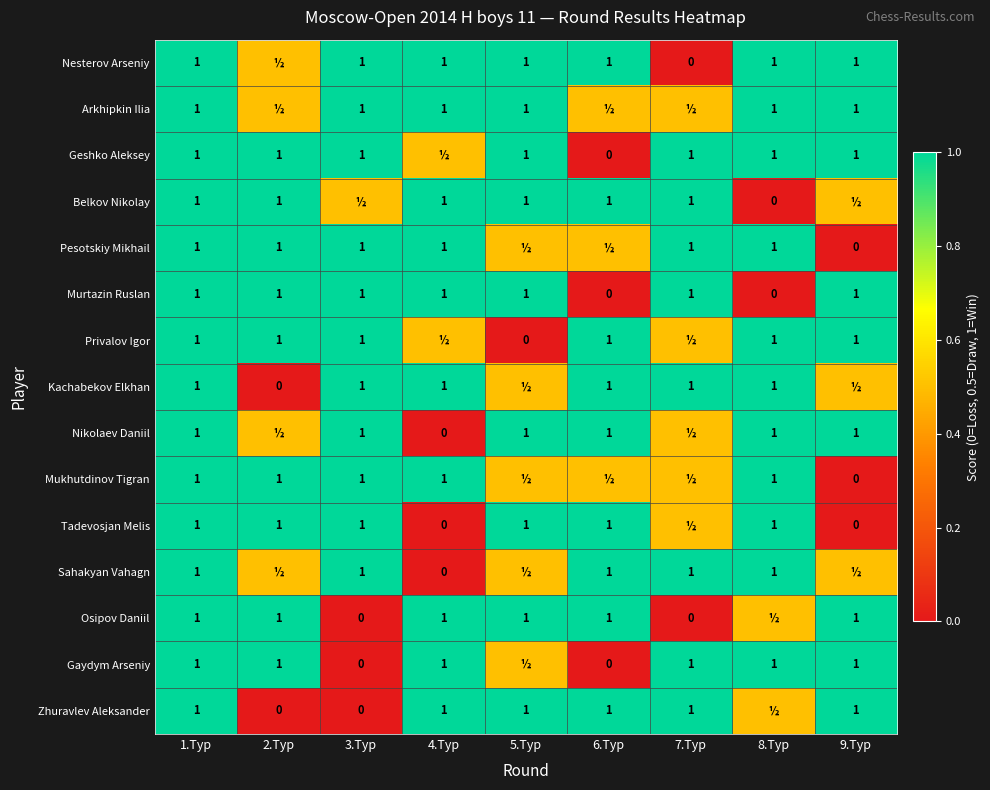

What is the sum of the Gaydym Arseniy values at 9.Тур and 7.Тур?

2.0